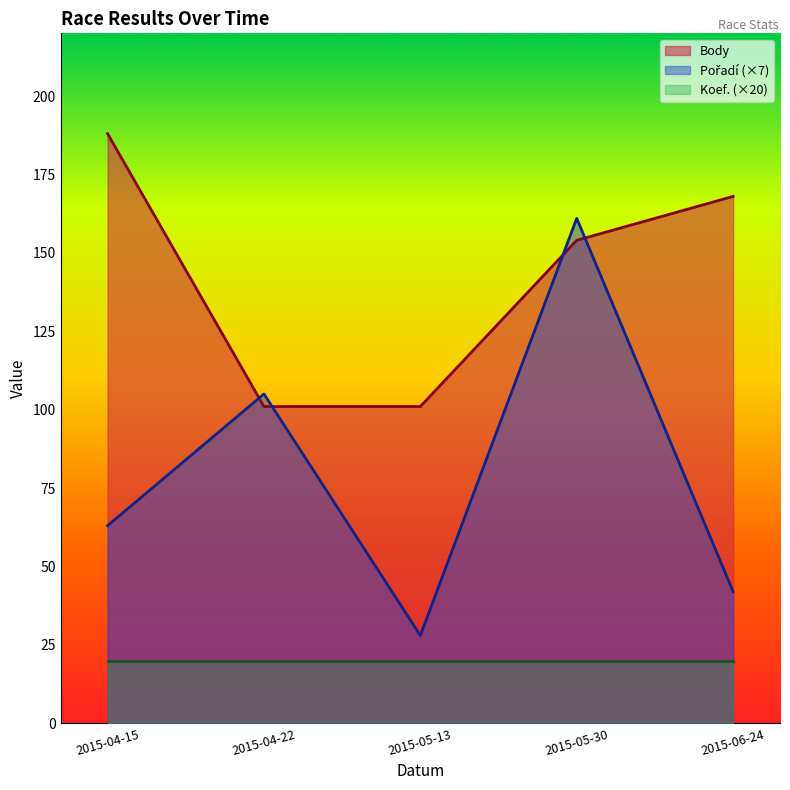

What is the smallest value displayed?

20